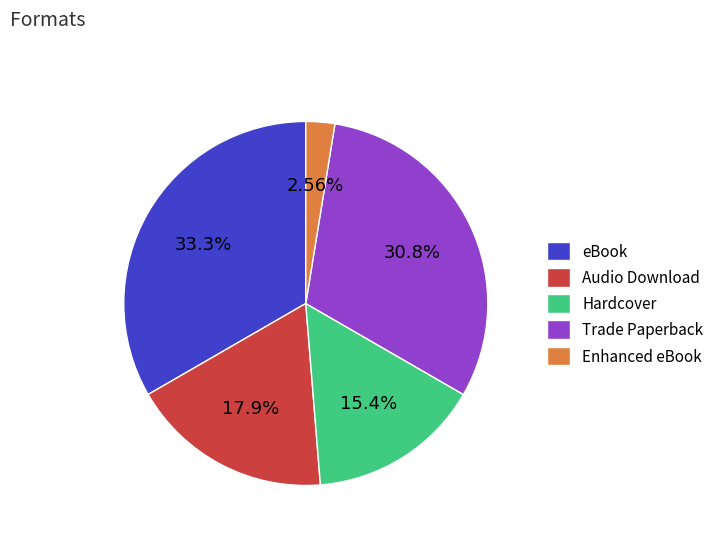

True or false: Hardcover accounts for 15% of the total.

True